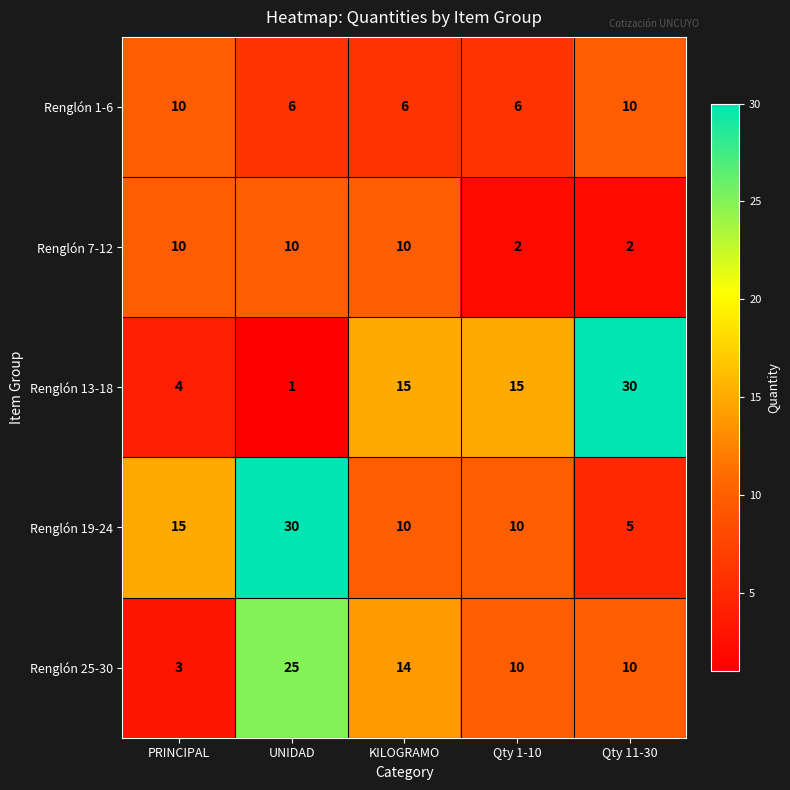

At how many categories does at least one series exceed 11?

5